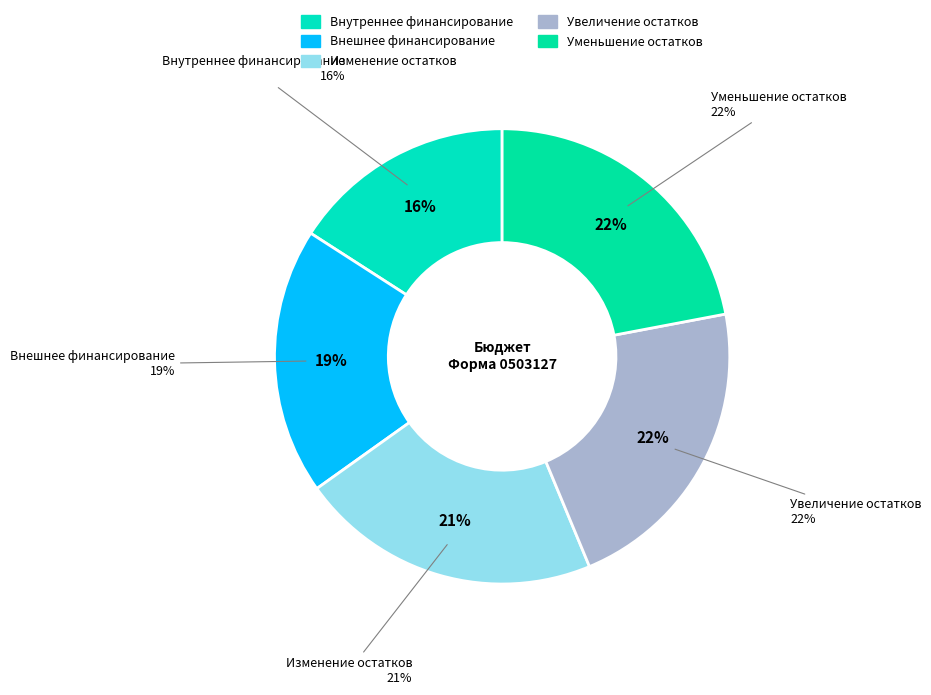

Does any single category account for the majority?

No